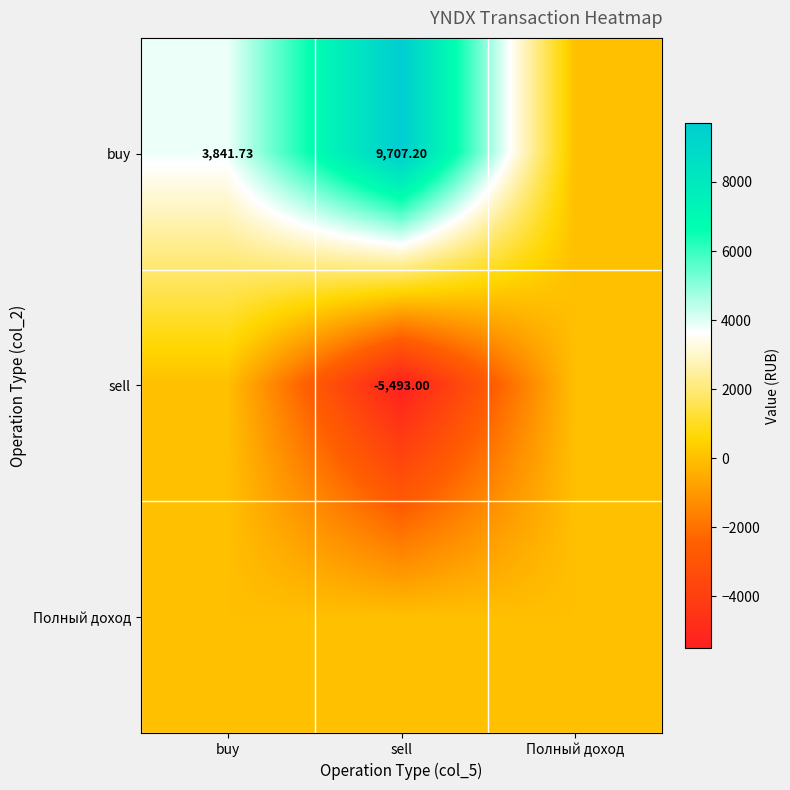

Is the value of sell at sell greater than the value of buy at buy?

No